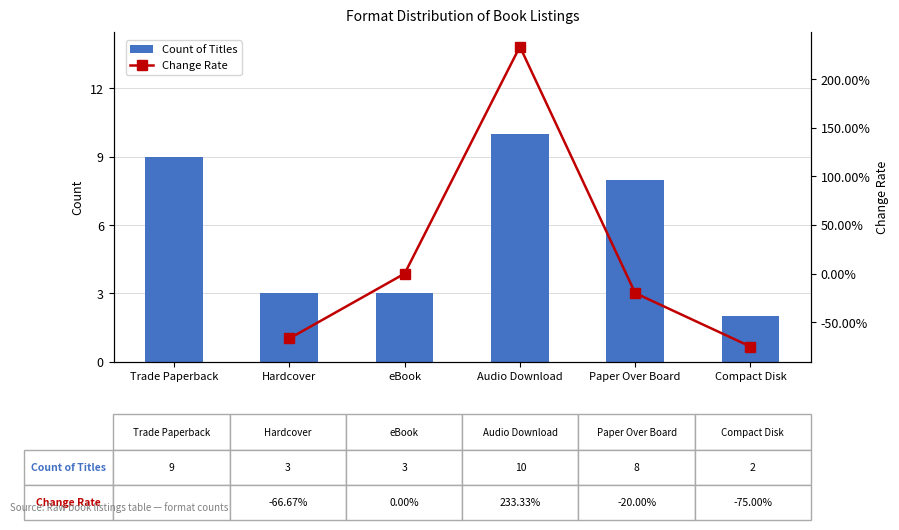

What position from the right is eBook?

4